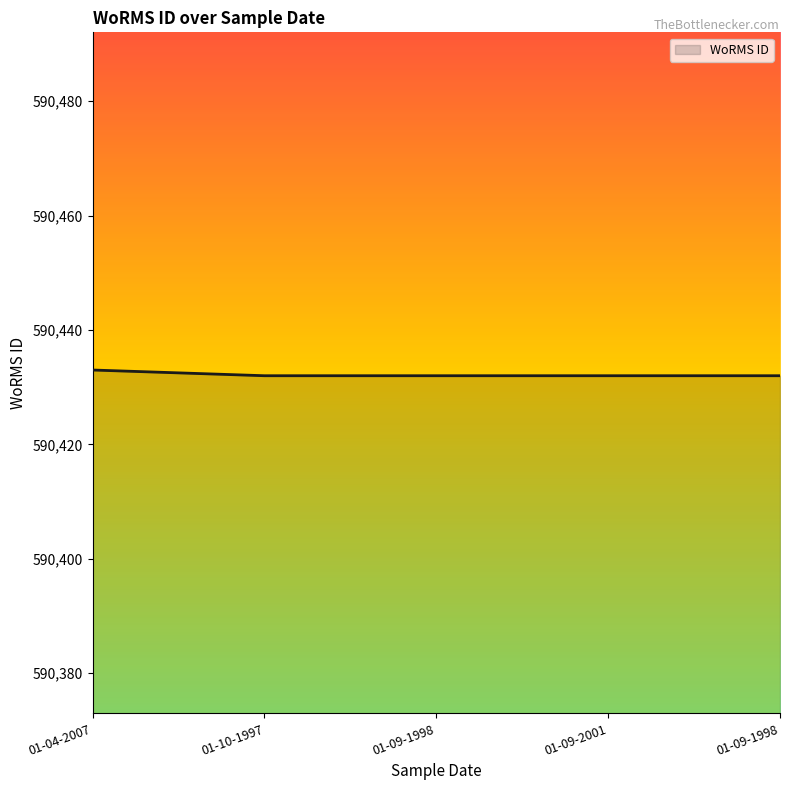

Reading left to right, what are all the values shown in this chart?

01-04-2007=590433	01-10-1997=590432	01-09-1998=590432	01-09-2001=590432	01-09-1998=590432